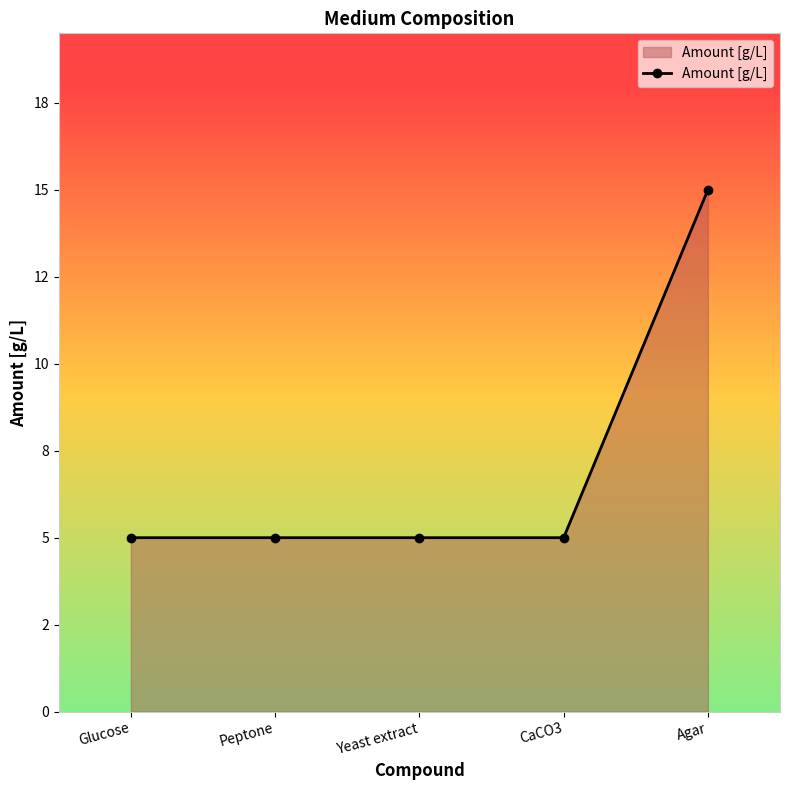

Which has a higher value, CaCO3 or Agar?

Agar